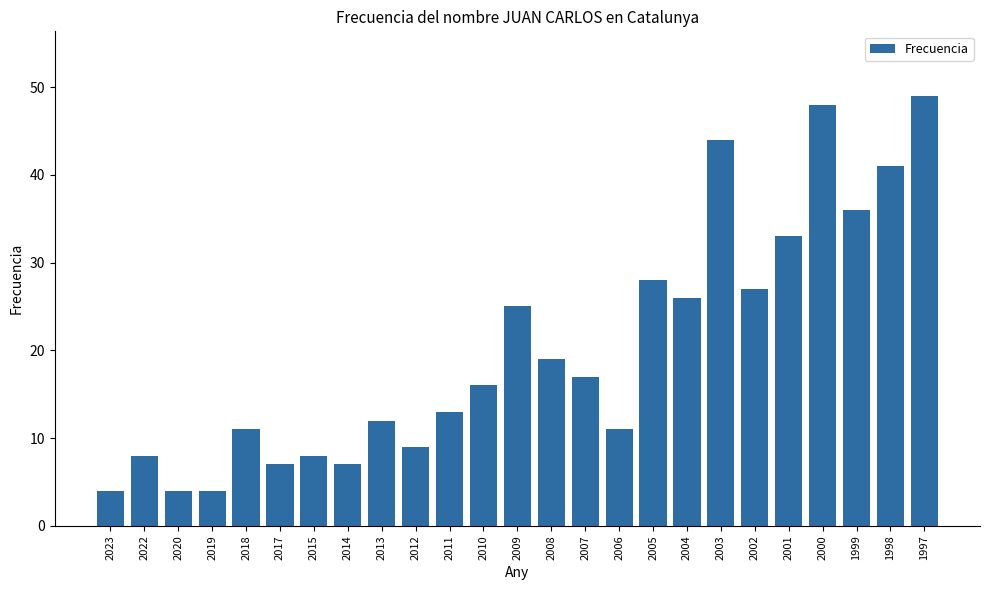

True or false: the data shows 3 at 2006.

False